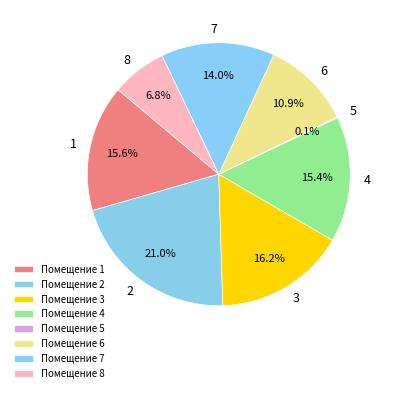

What portion of the pie excludes 1?

84.4%